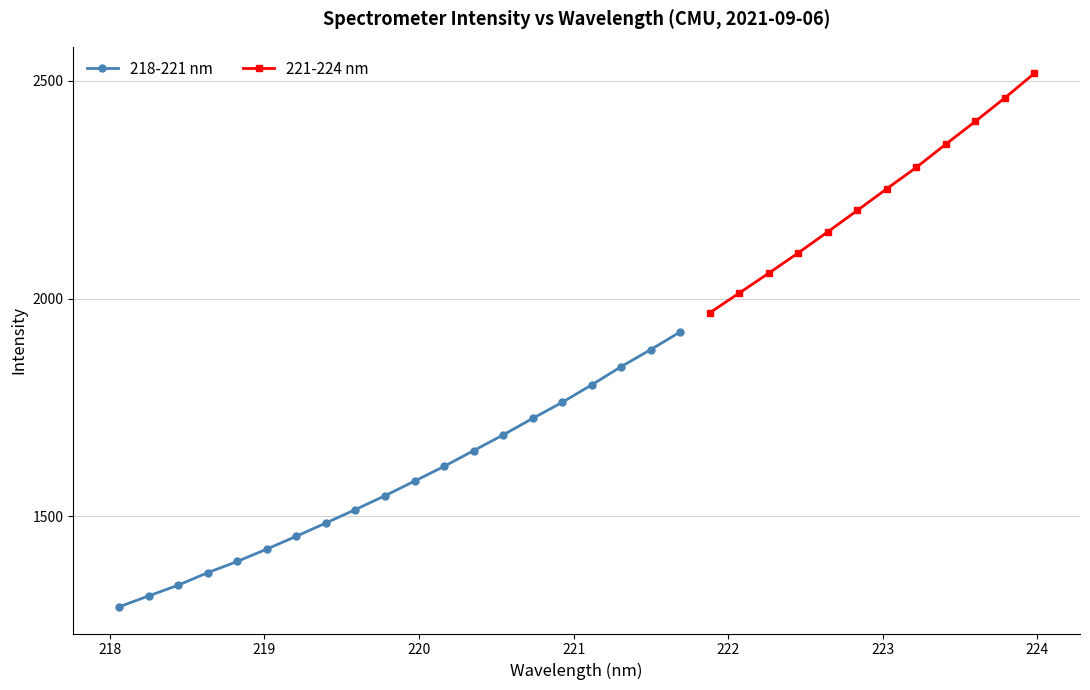

Does the chart display data point markers on the line(s)?

Yes